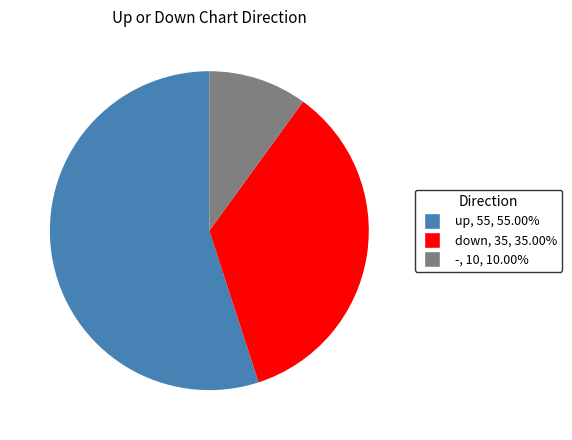

Which has a higher value, down or -?

down